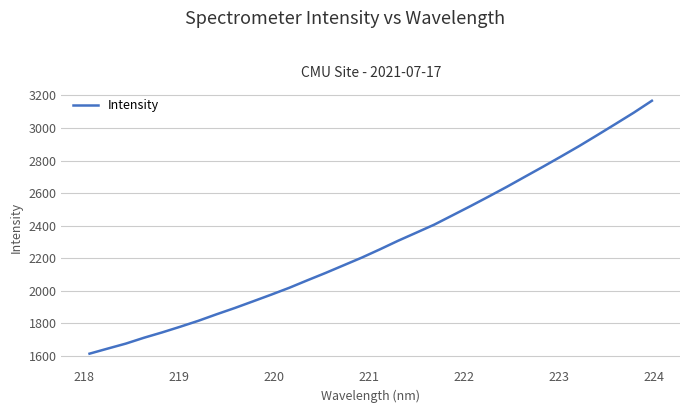

What is the difference between the maximum and minimum values?

1553.9